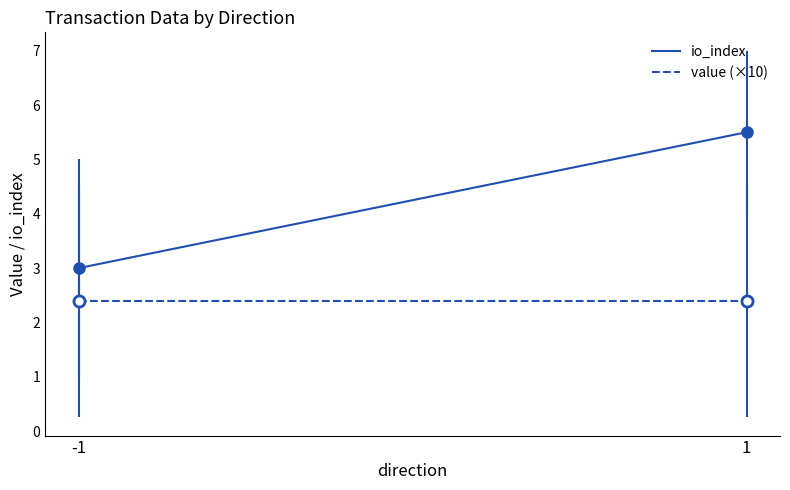

List the series in order of their peak value, highest first.

io_index, value (×10)